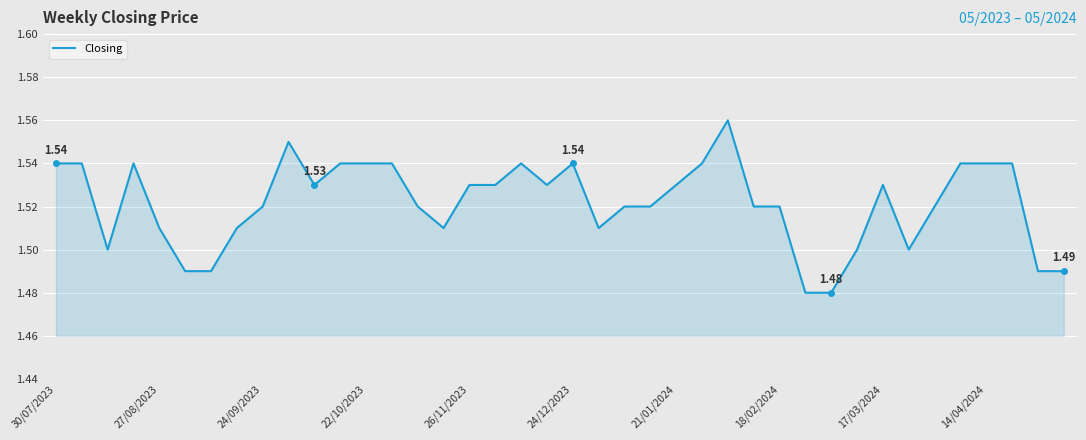

Is this an area chart (filled region under the line)?

Yes